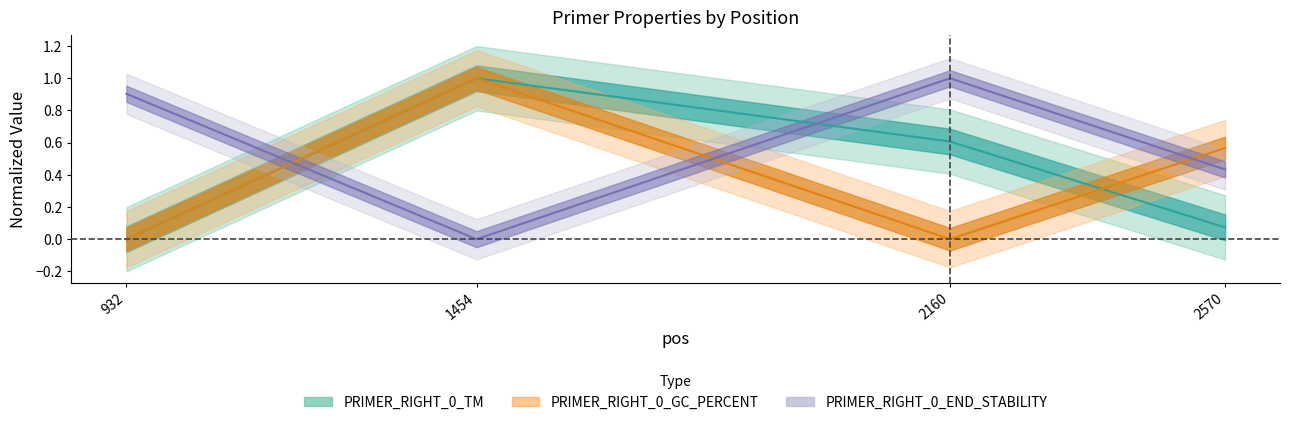

List the labels in order of PRIMER_RIGHT_0_TM value, largest first.

1454, 2160, 2570, 932